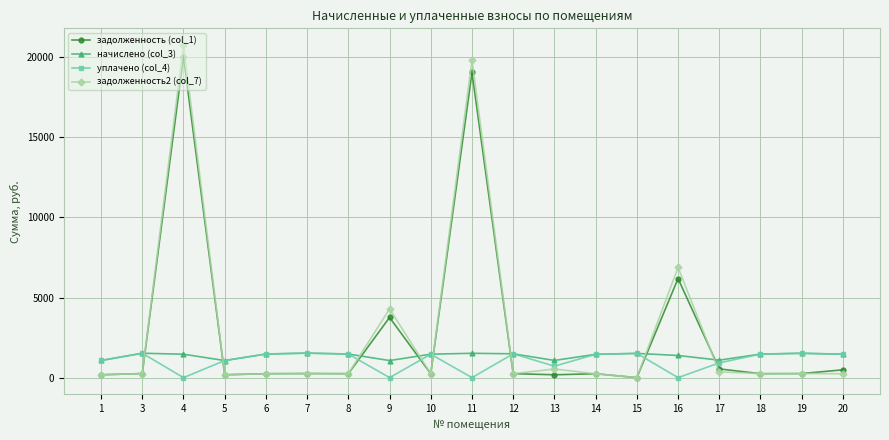

Which label corresponds to the largest value in the chart?

4